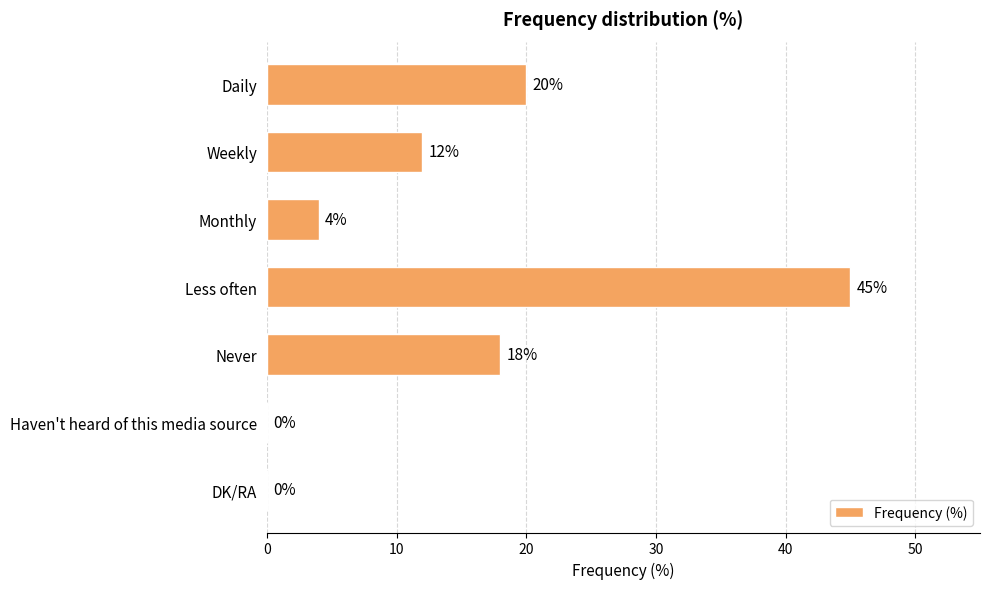

What is the sum of the values at Weekly and Never?

30